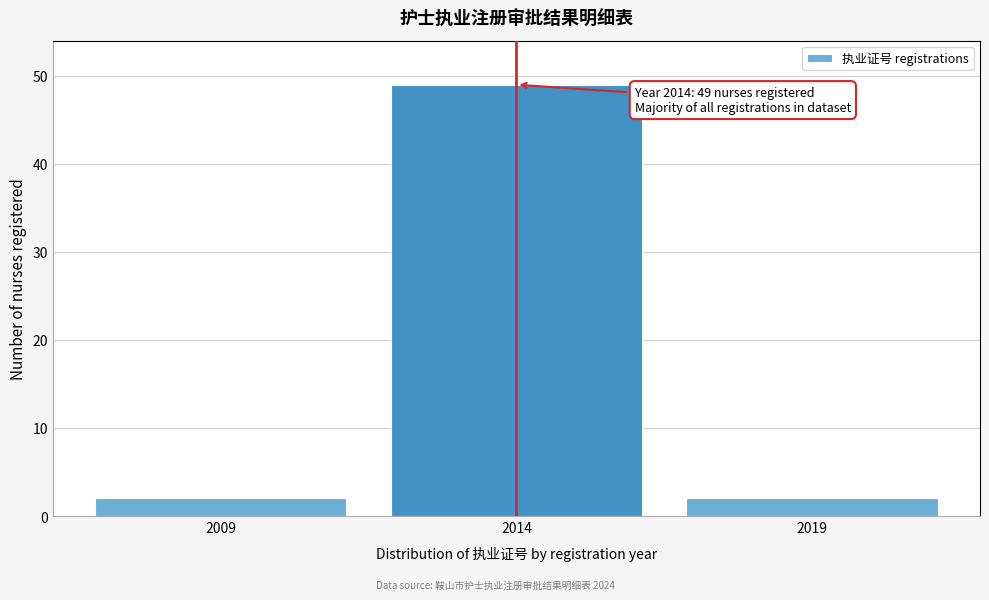

Reading left to right, transcribe all the data shown in this chart.

2	49	2